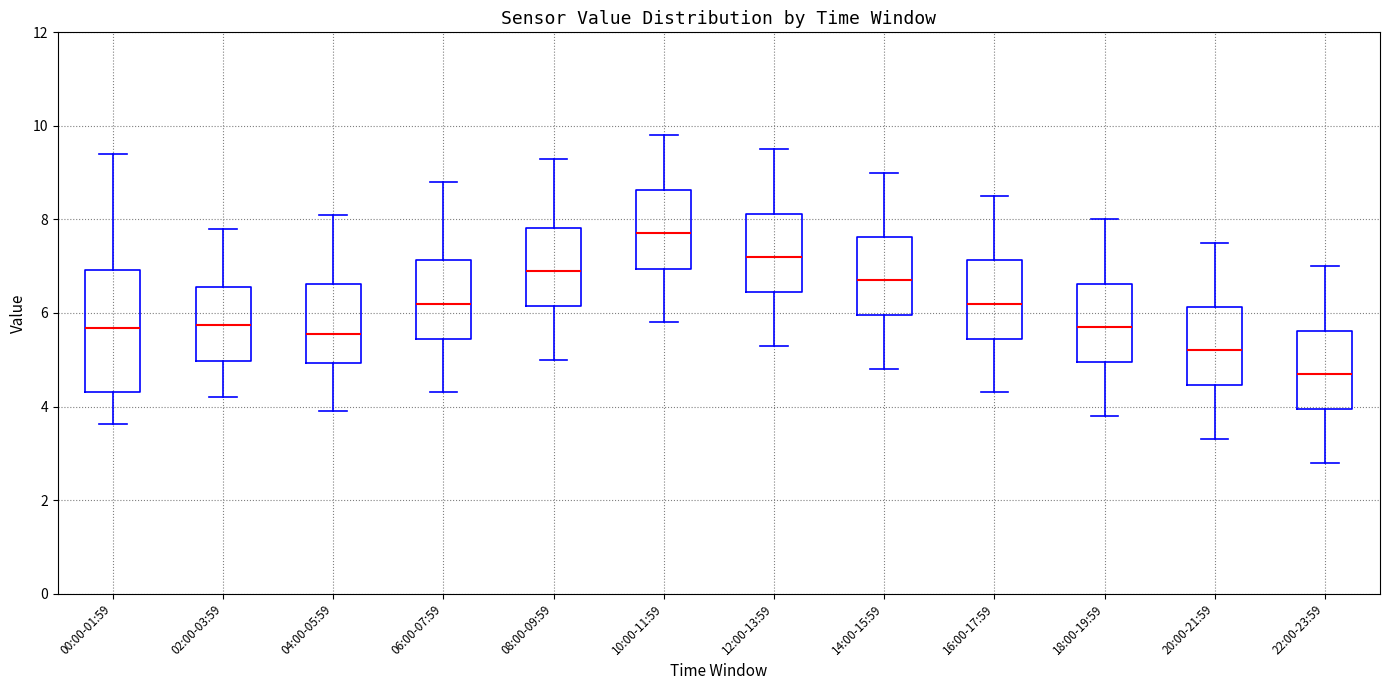

Reading left to right, transcribe this box plot: for each box, give where its median line is, the range the box spans, and where its two whiskers end, as read against the y-axis. The values are not printed on the chart, so give them approximately, as read against the axis.

00:00-01:59: median 5.6, box 4.4 to 7.0, whiskers 3.6 to 9.4
02:00-03:59: median 5.8, box 5.0 to 6.6, whiskers 4.2 to 7.8
04:00-05:59: median 5.6, box 5.0 to 6.6, whiskers 4.0 to 8.2
06:00-07:59: median 6.2, box 5.4 to 7.2, whiskers 4.4 to 8.8
08:00-09:59: median 7.0, box 6.2 to 7.8, whiskers 5.0 to 9.4
10:00-11:59: median 7.8, box 7.0 to 8.6, whiskers 5.8 to 9.8
12:00-13:59: median 7.2, box 6.4 to 8.2, whiskers 5.4 to 9.6
14:00-15:59: median 6.8, box 6.0 to 7.6, whiskers 4.8 to 9.0
16:00-17:59: median 6.2, box 5.4 to 7.2, whiskers 4.4 to 8.6
18:00-19:59: median 5.8, box 5.0 to 6.6, whiskers 3.8 to 8.0
20:00-21:59: median 5.2, box 4.4 to 6.2, whiskers 3.4 to 7.6
22:00-23:59: median 4.8, box 4.0 to 5.6, whiskers 2.8 to 7.0